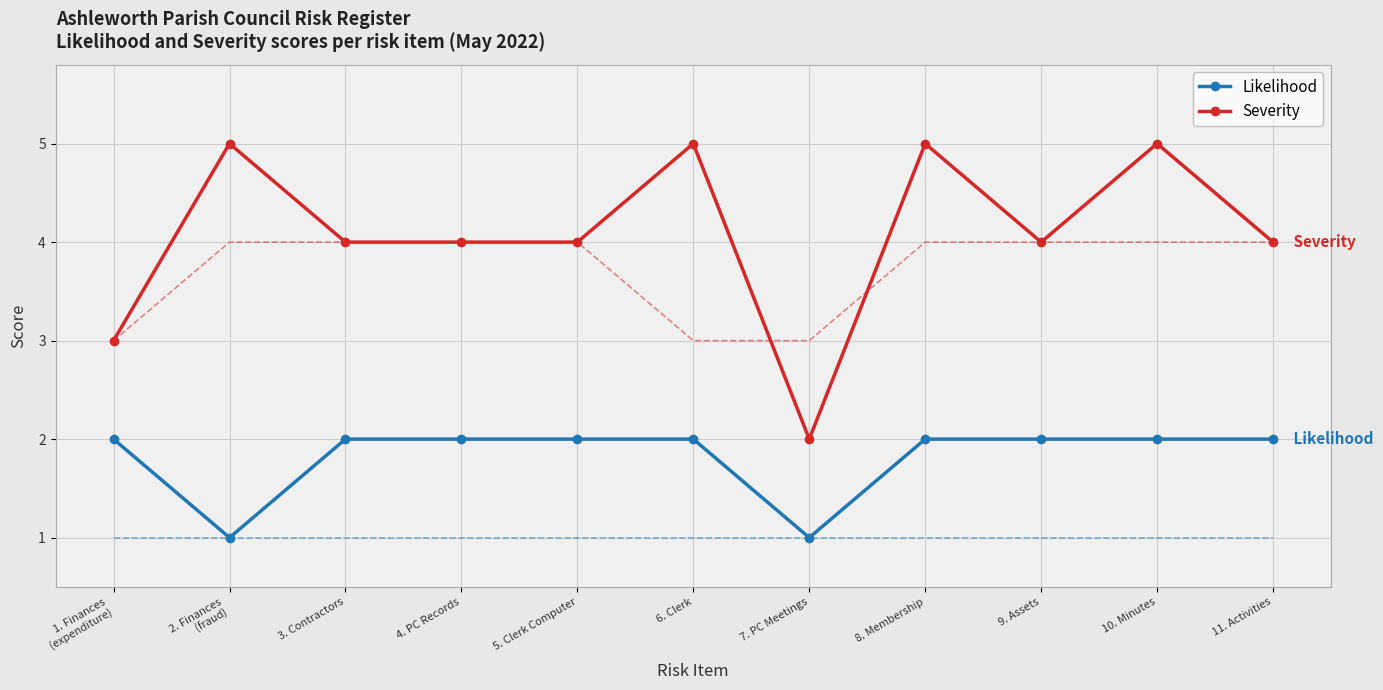

What are all the series names shown in the legend?

Likelihood, Severity